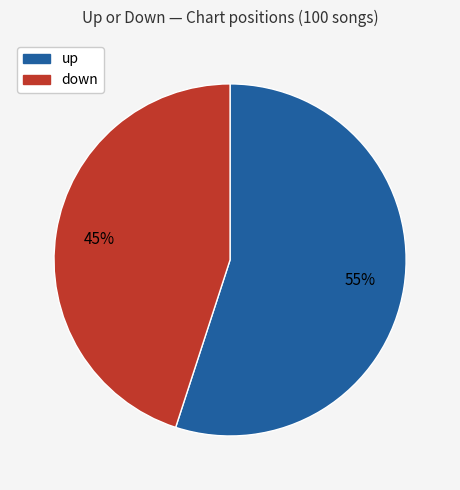

Rank the categories by value from lowest to highest.

down, up